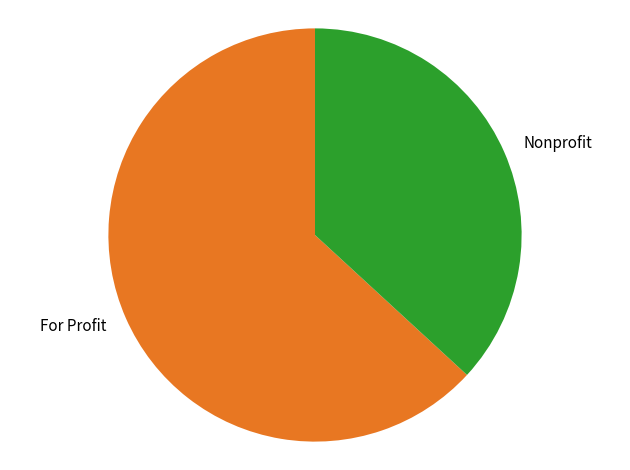

Which category has the biggest portion of the pie?

For Profit